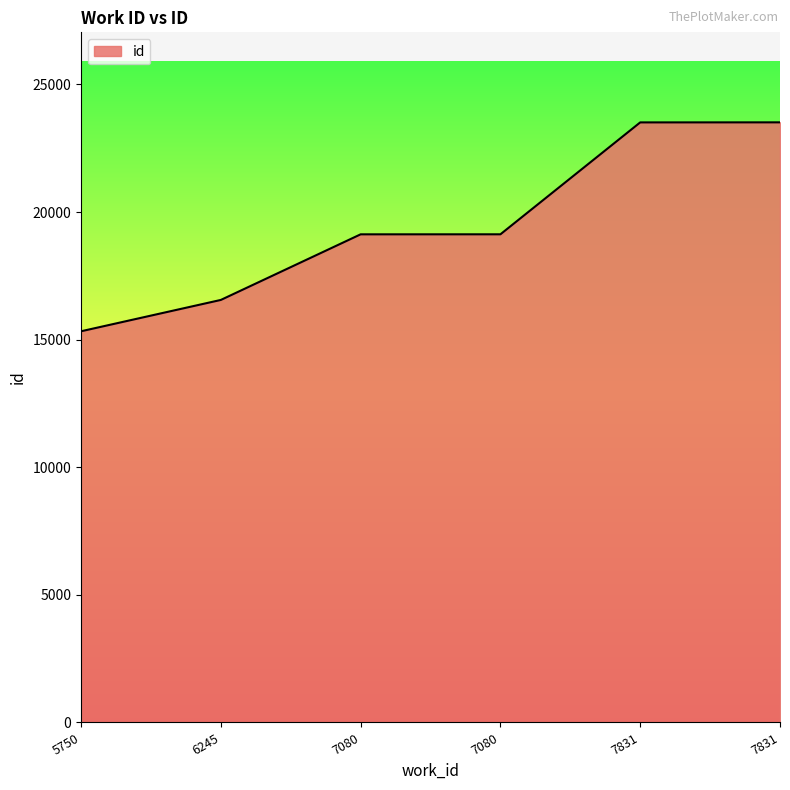

Count the number of categories in the chart.

6